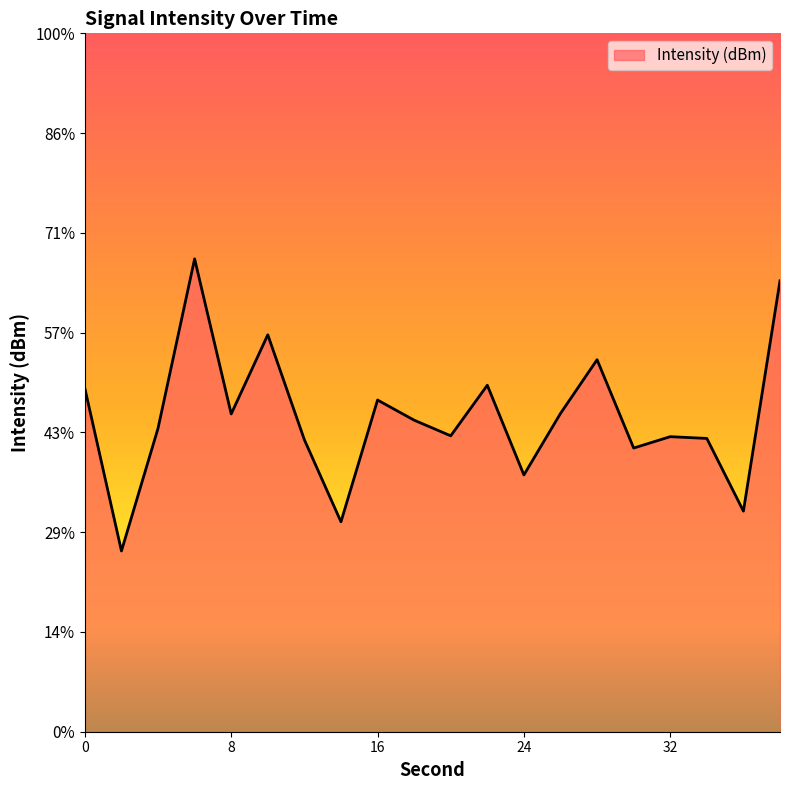

Reading left to right, what are all the values shown in this chart?

-122.6	-126.1	-123.5	-119.8	-123.2	-121.5	-123.7	-125.5	-122.9	-123.3	-123.6	-122.6	-124.5	-123.2	-122.0	-123.9	-123.7	-123.7	-125.3	-120.3